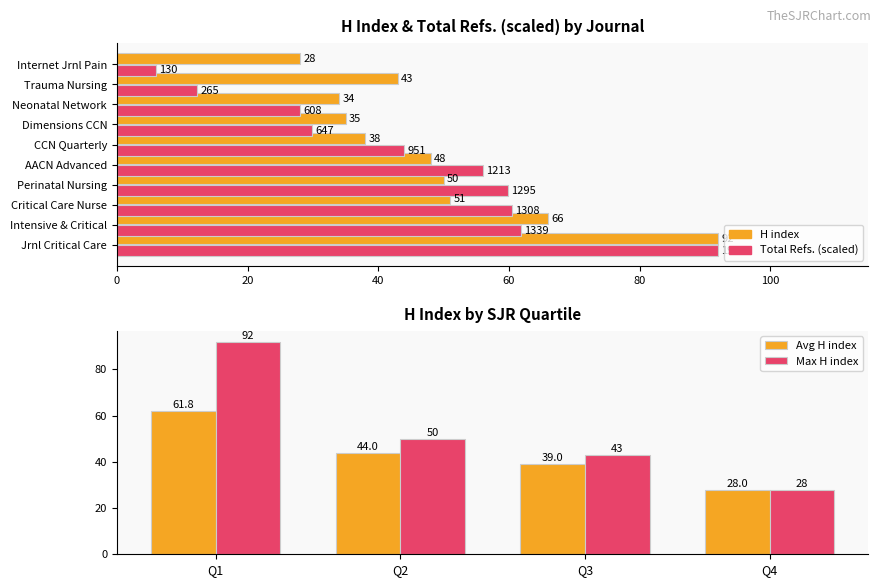

True or false: Avg H index has a value of 21.7 at Q1.

False